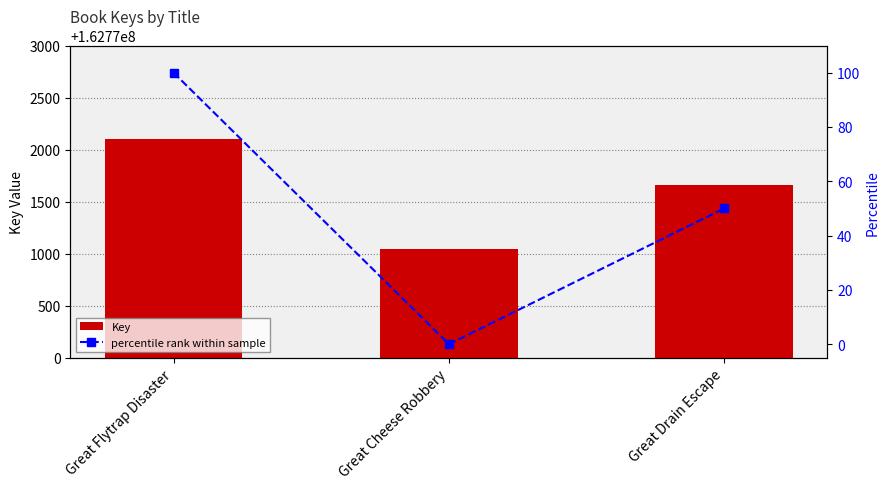

What is the approximate value of Key at Great Flytrap Disaster, to the nearest 50?

162772100